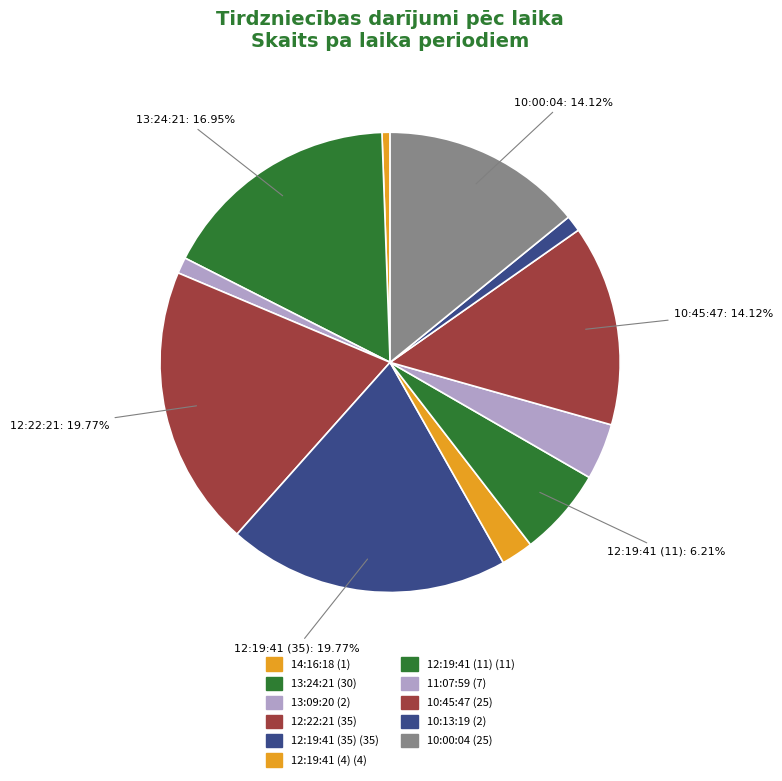

What is the largest slice in the pie chart?

12:22:21